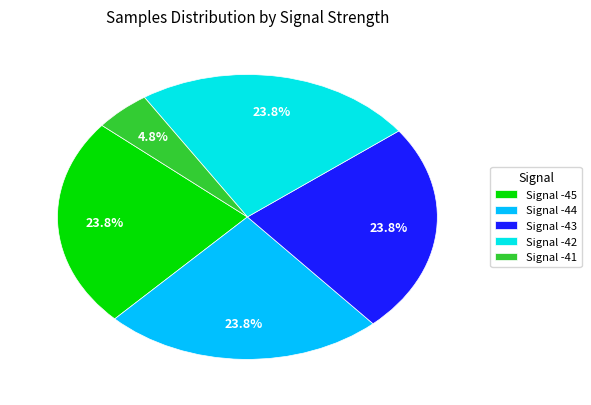

What is the total percentage of Signal -42 and Signal -43?

47.6%